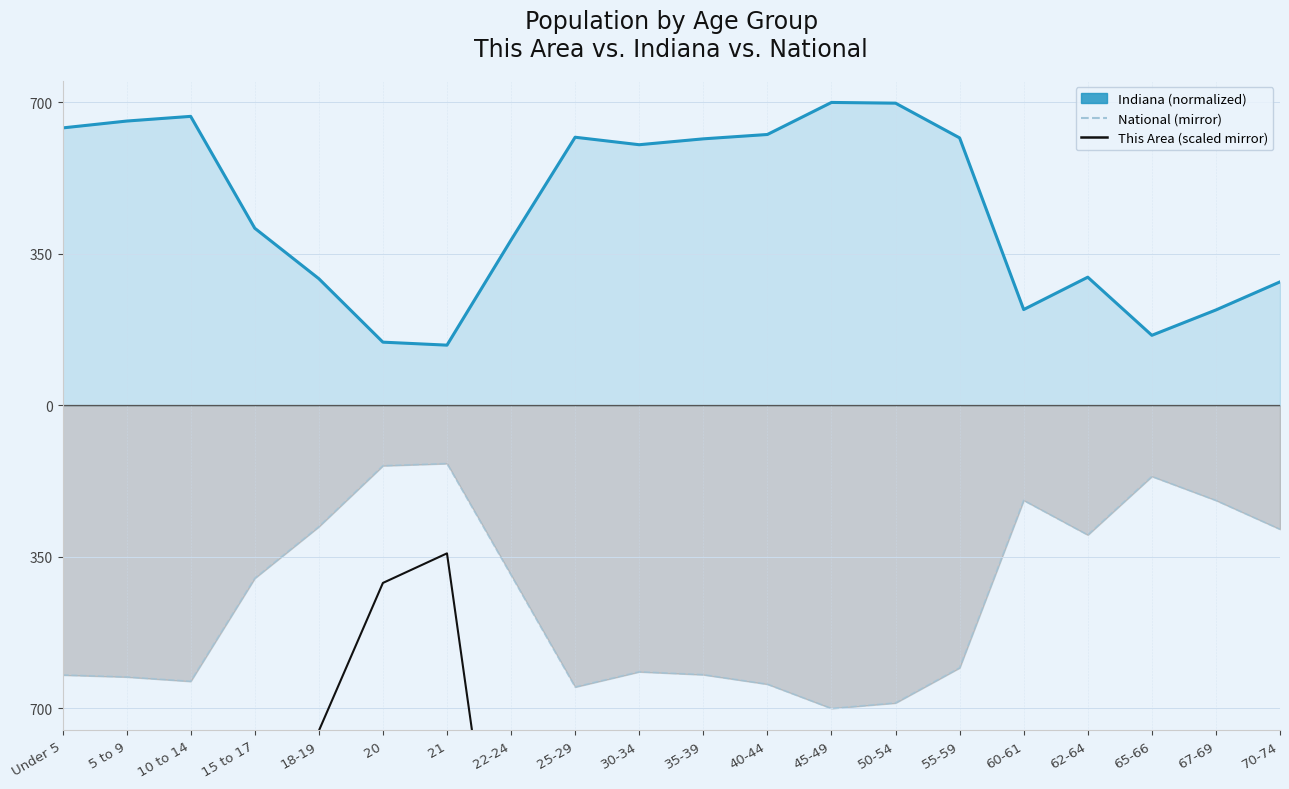

What is the total value across all series at 67-69?

-932.8